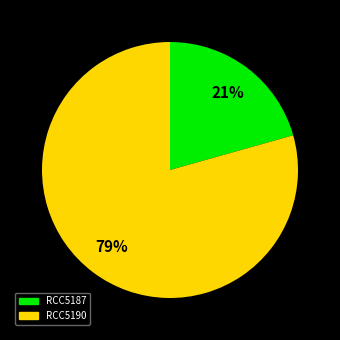

Combined, do RCC5187 and RCC5190 account for over 50%?

Yes